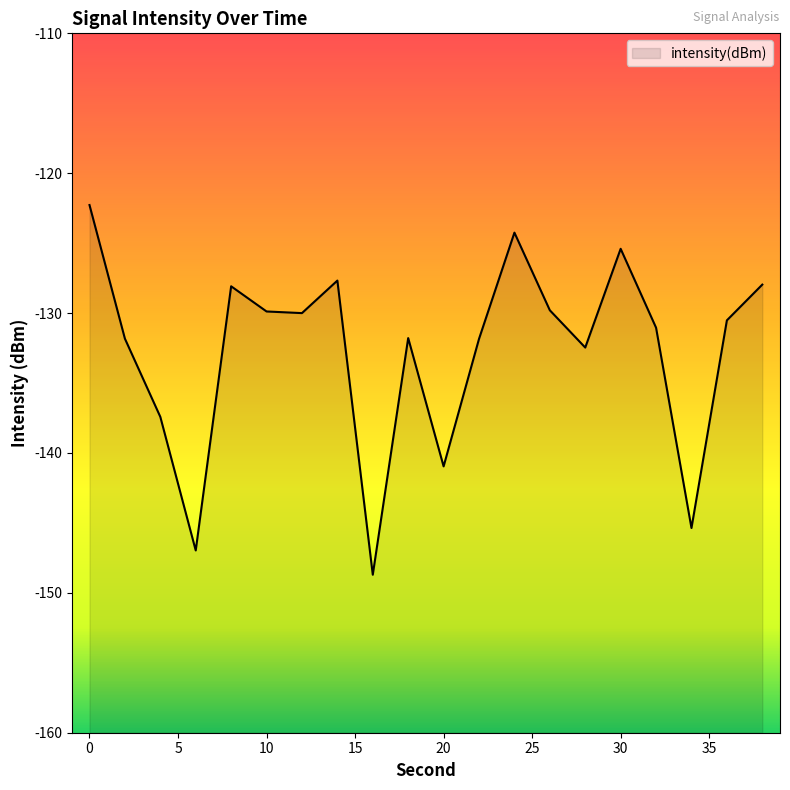

Which label corresponds to the smallest value in the chart?

16